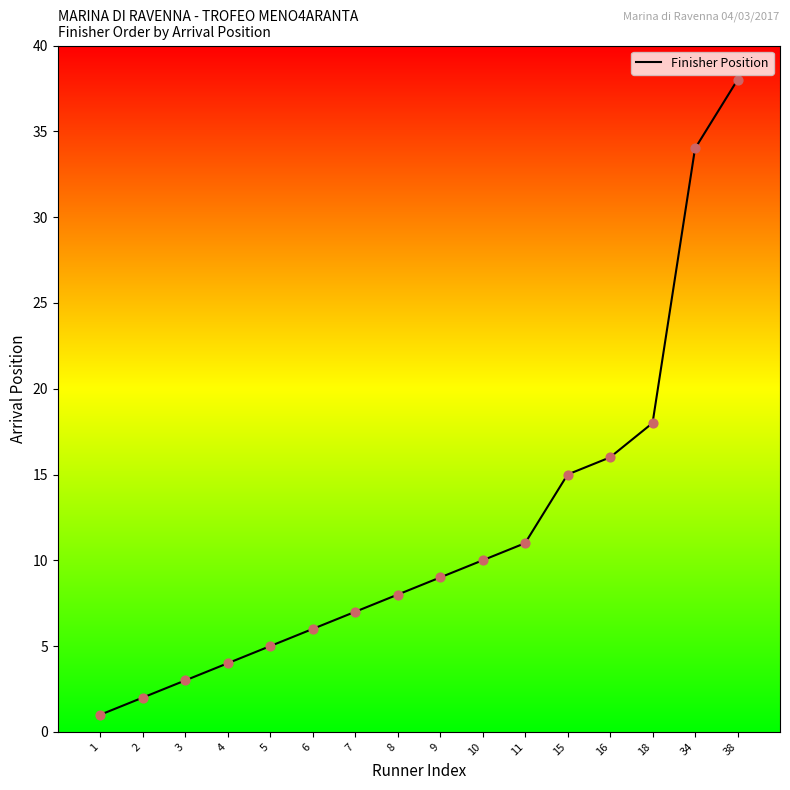

What is the change in value from 7 to 9?

+2